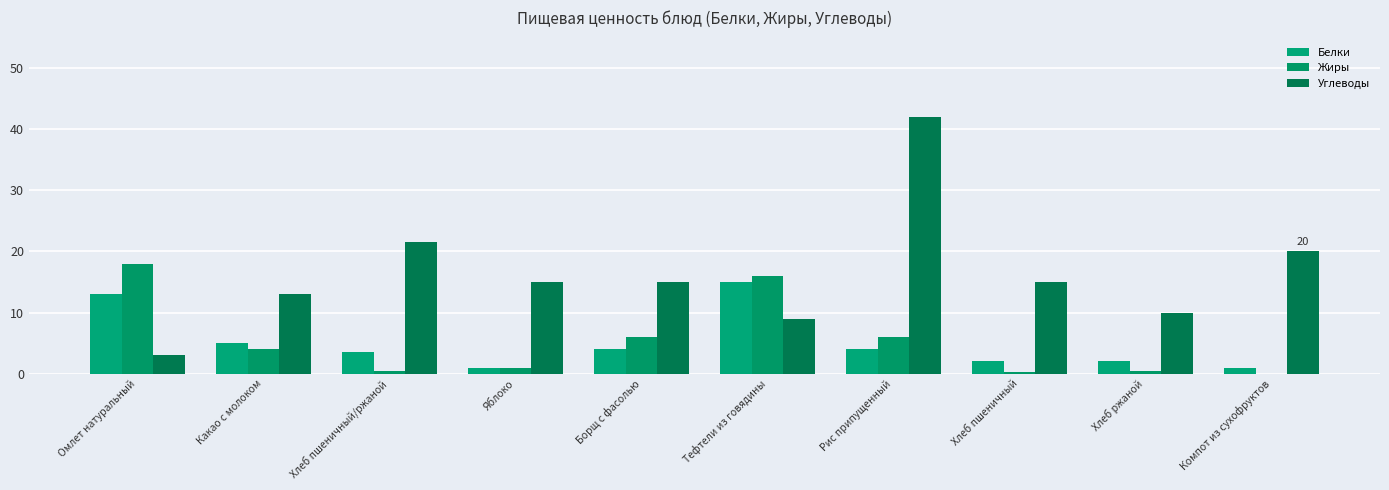

List the labels in order of Жиры value, smallest first.

Компот из сухофруктов, Хлеб пшеничный, Хлеб пшеничный/ржаной, Хлеб ржаной, Яблоко, Какао с молоком, Борщ с фасолью, Рис припущенный, Тефтели из говядины, Омлет натуральный